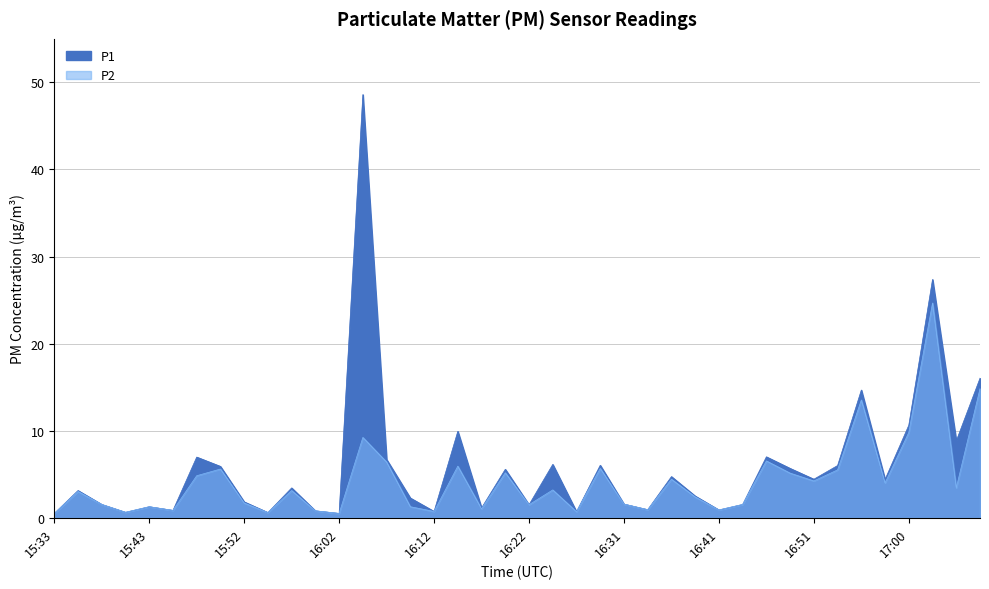

At how many categories does at least one series exceed 14?

4